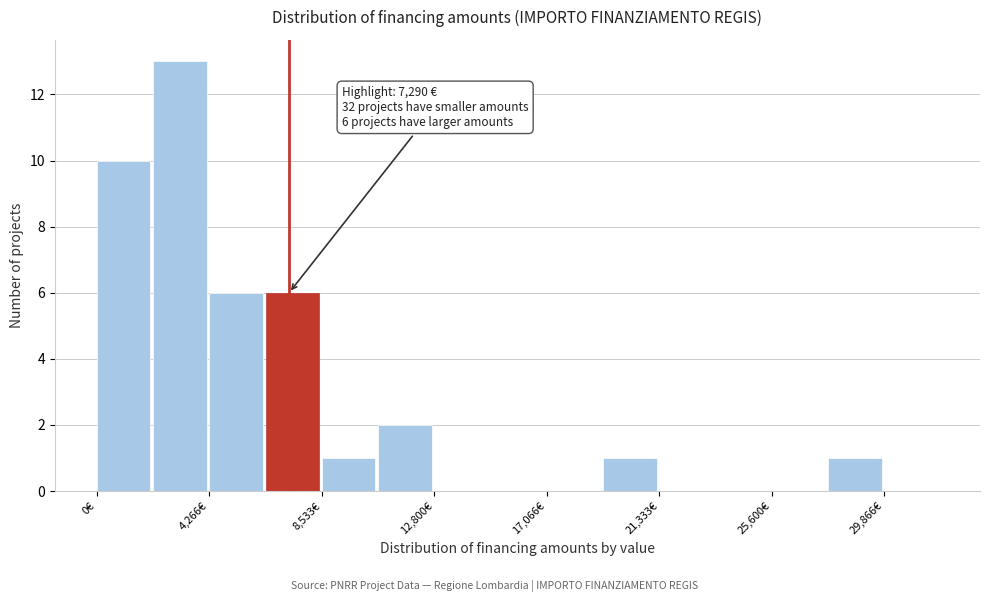

Which range on the x-axis has the tallest bar?

2000 to 4500